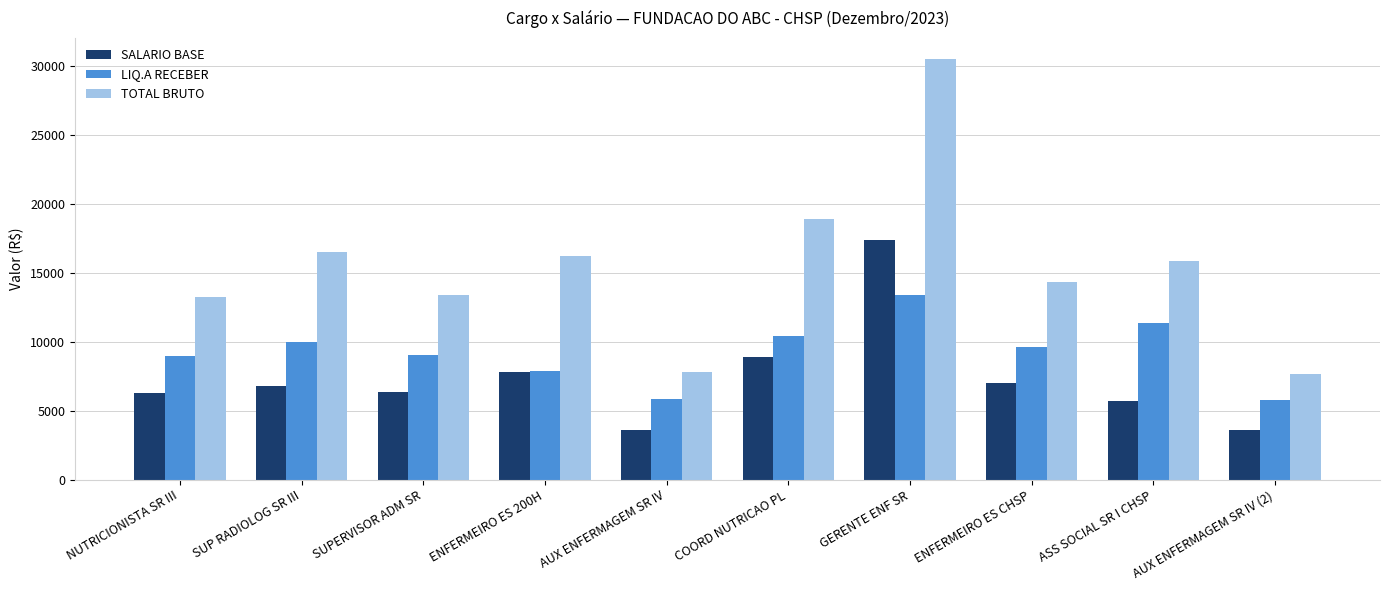

Which series changed the most between SUP RADIOLOG SR III and AUX ENFERMAGEM SR IV (2)?

TOTAL BRUTO